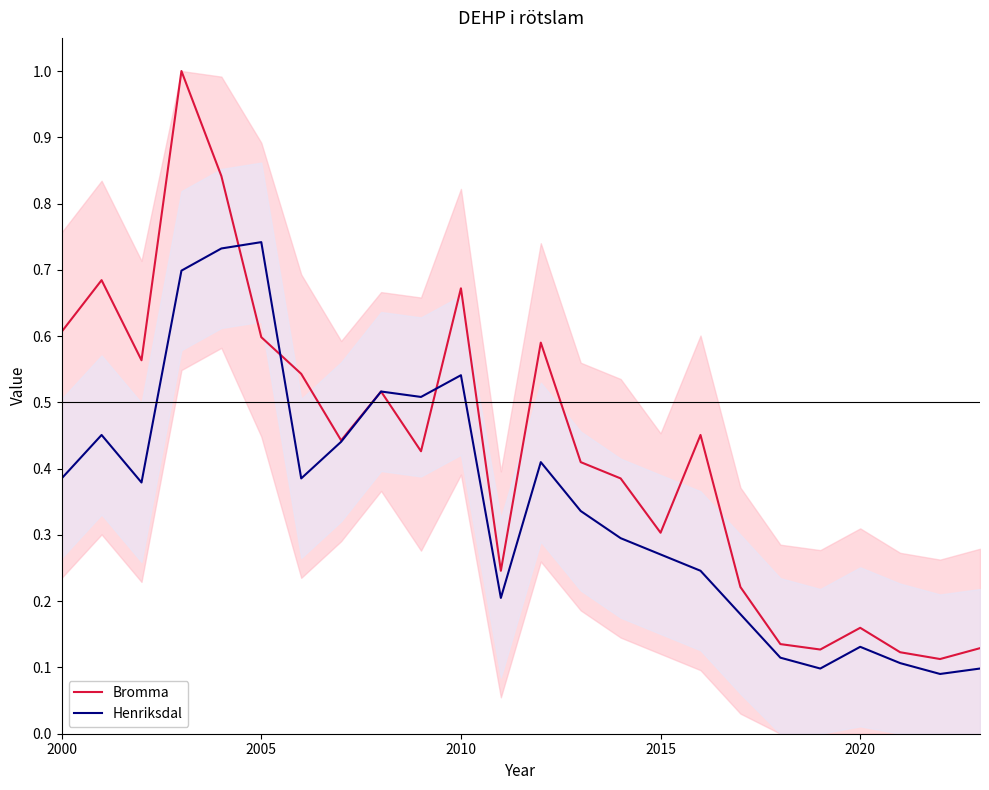

In Bromma, how many points are lower than both neighbors (excluding endpoints)?

7